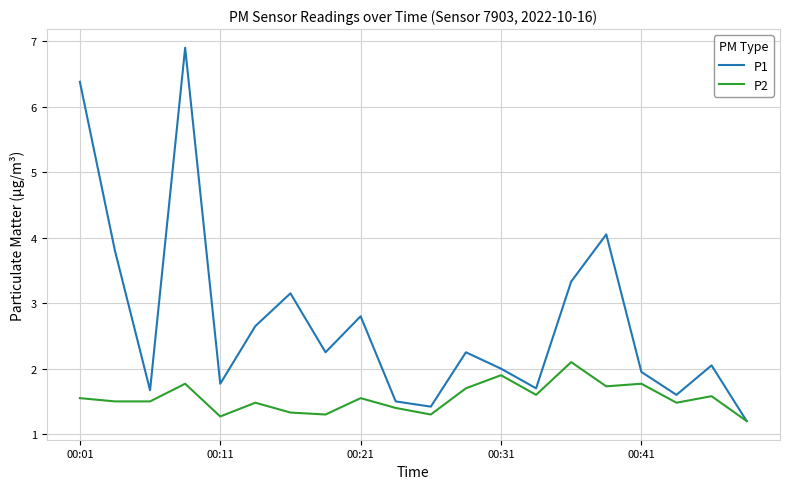

What is the minimum value shown in the chart?

1.2